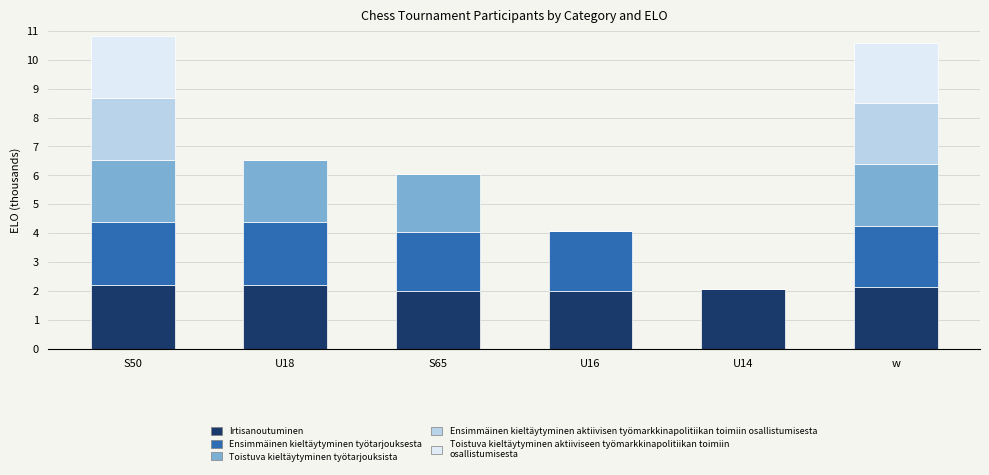

What is the total value across all series at S50?

10.8